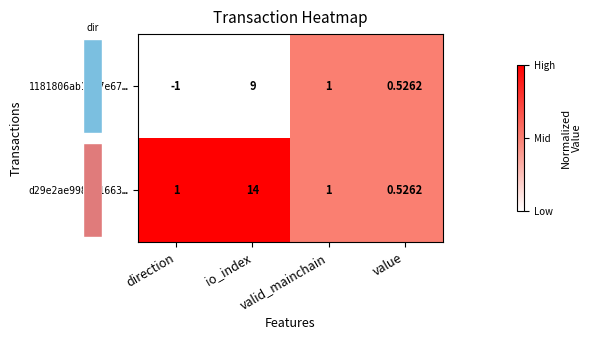

Where does the 1181806ab1b27e67… series first go above 1?

io_index